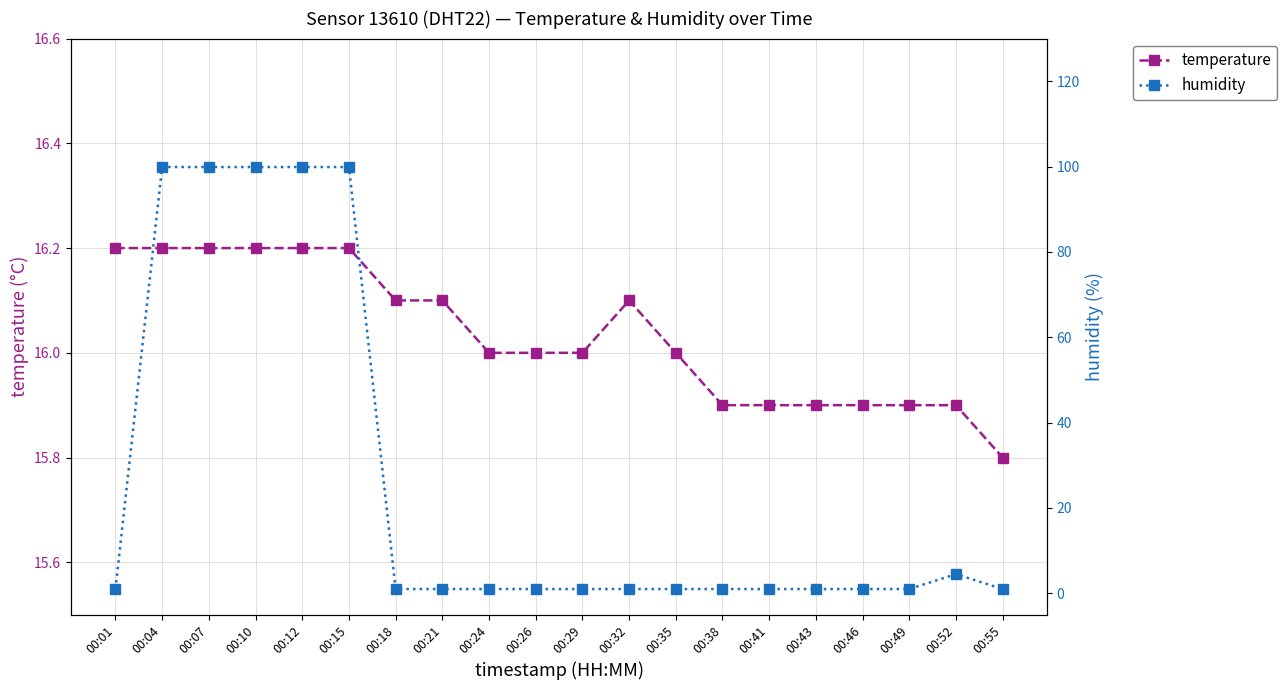

Reading right to left, list all the values displayed in this chart.

temperature: 00:55=15.8	00:52=15.9	00:49=15.9	00:46=15.9	00:43=15.9	00:41=15.9	00:38=15.9	00:35=16.0	00:32=16.1	00:29=16.0	00:26=16.0	00:24=16.0	00:21=16.1	00:18=16.1	00:15=16.2	00:12=16.2	00:10=16.2	00:07=16.2	00:04=16.2	00:01=16.2
humidity: 00:55=1.0	00:52=4.5	00:49=1.0	00:46=1.0	00:43=1.0	00:41=1.0	00:38=1.0	00:35=1.0	00:32=1.0	00:29=1.0	00:26=1.0	00:24=1.0	00:21=1.0	00:18=1.0	00:15=99.9	00:12=99.9	00:10=99.9	00:07=99.9	00:04=99.9	00:01=1.0